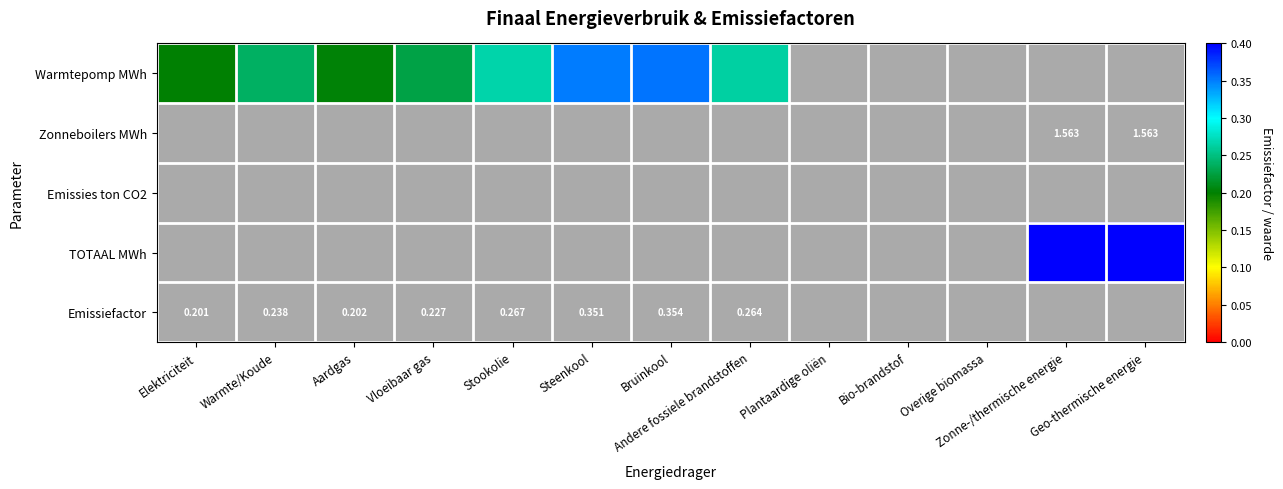

How many categories are shown in the chart?

13